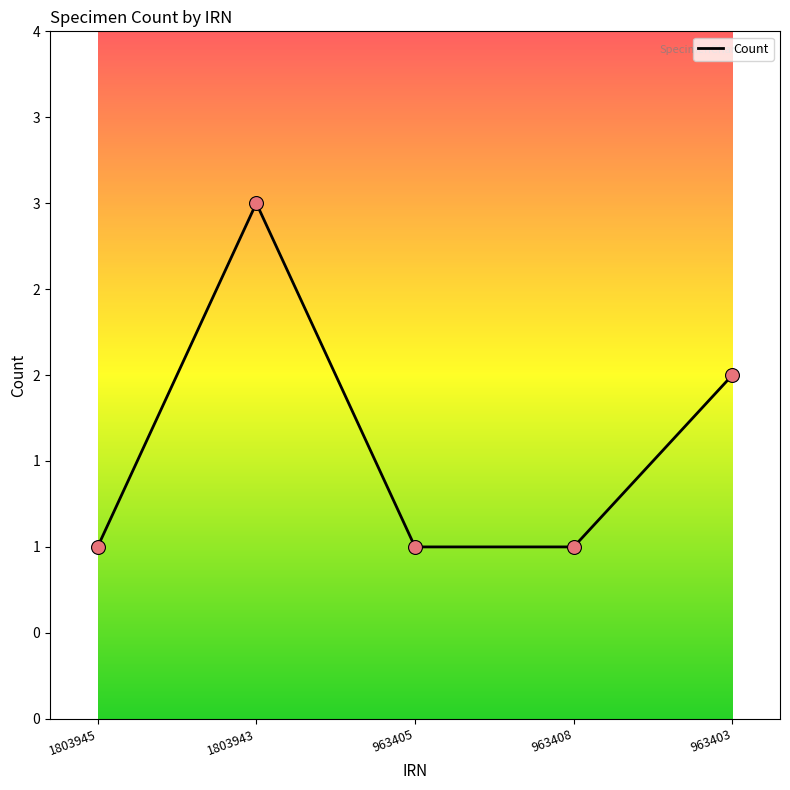

What is the ratio of the value at 1803945 to the value at 963403?

0.5